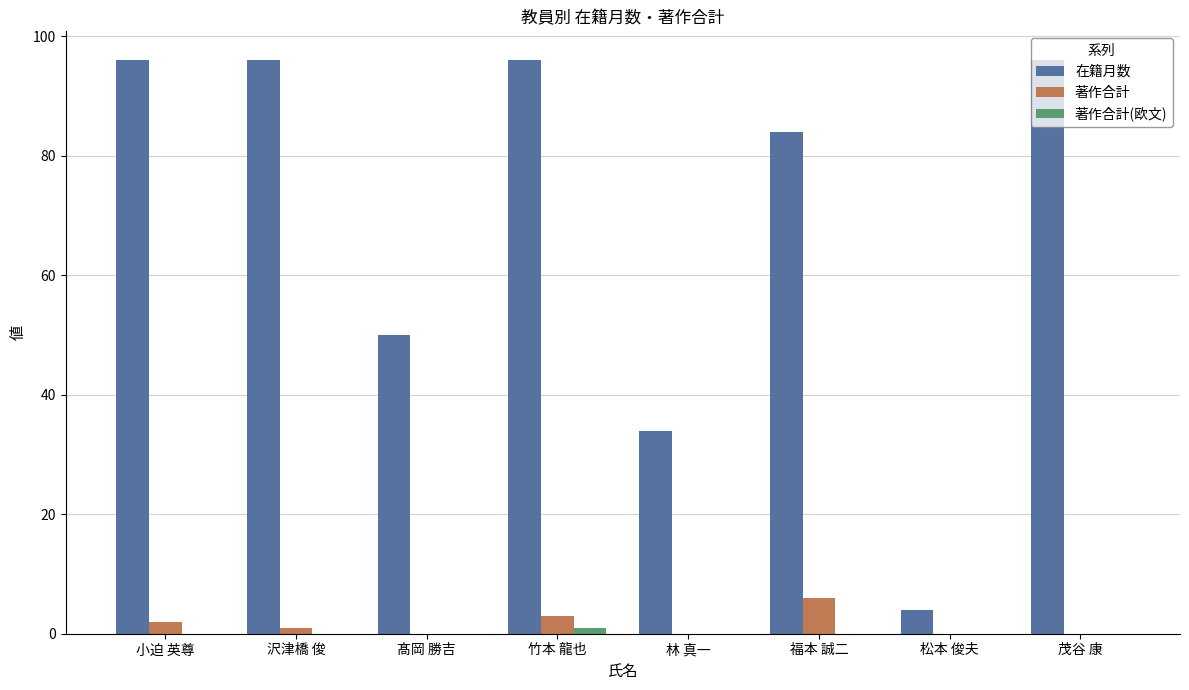

Are the bars horizontal?

No